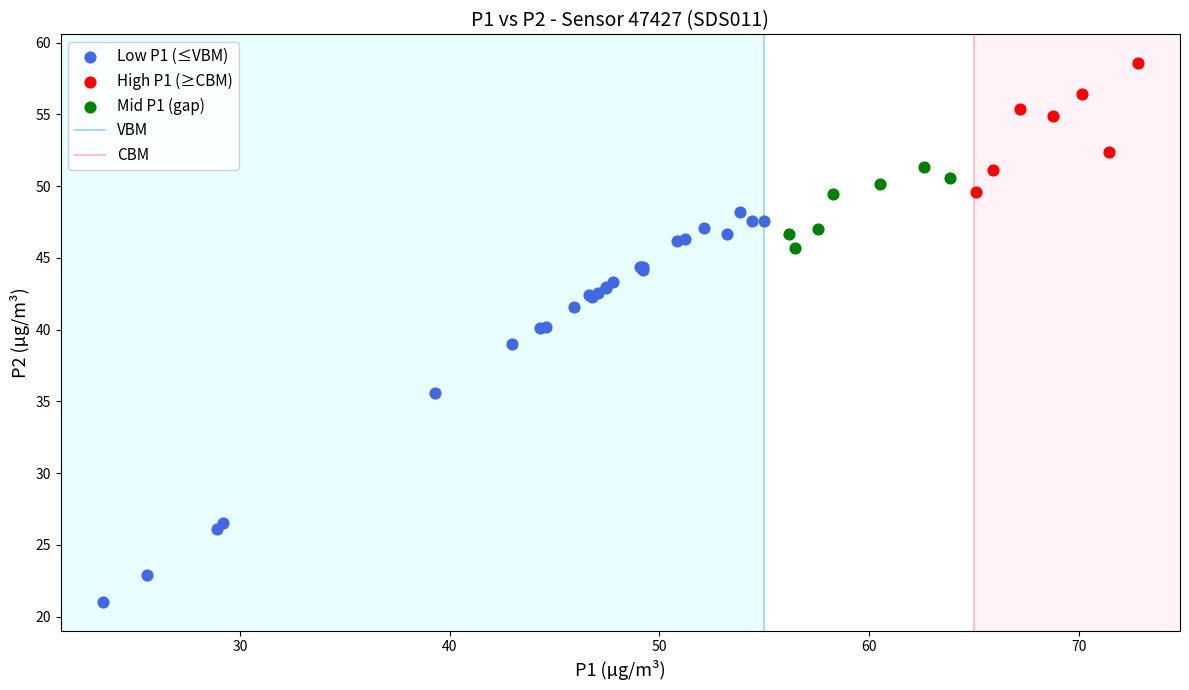

Which series has the largest Y range (max minus min)?

Low P1 (≤VBM)